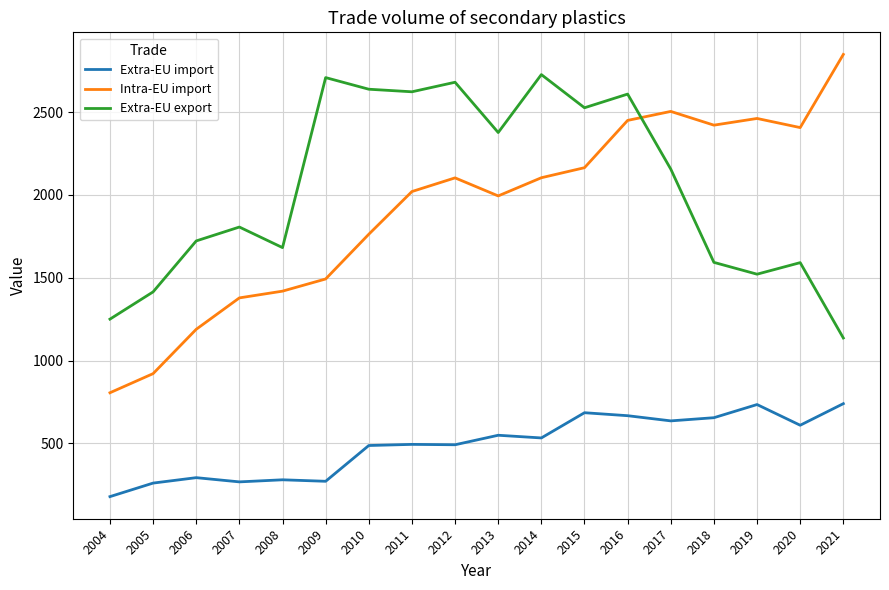

At 2009, list the series in order from largest to smallest.

Extra-EU export, Intra-EU import, Extra-EU import